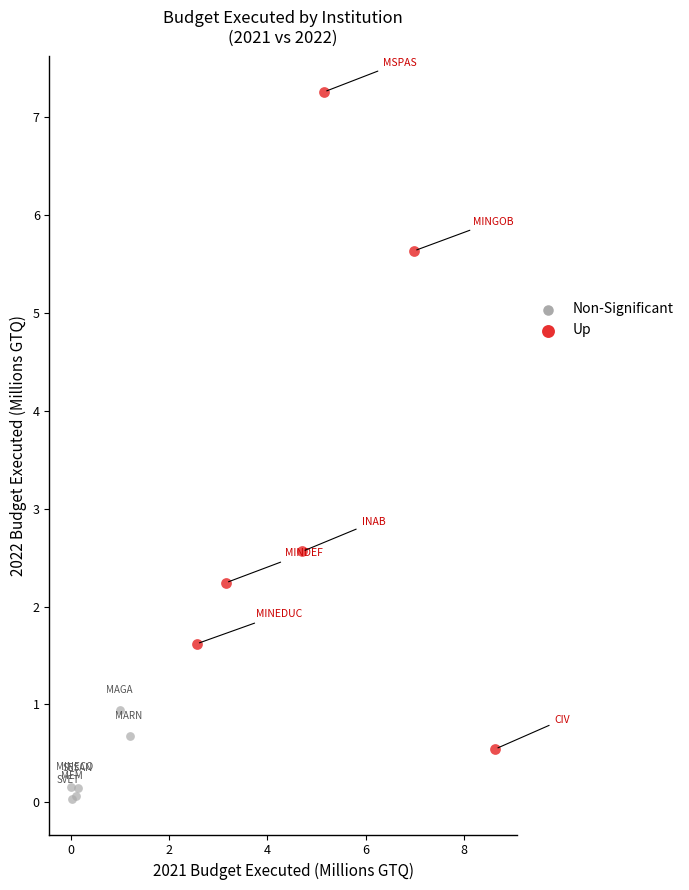

Which series contains the highest Y value?

Up